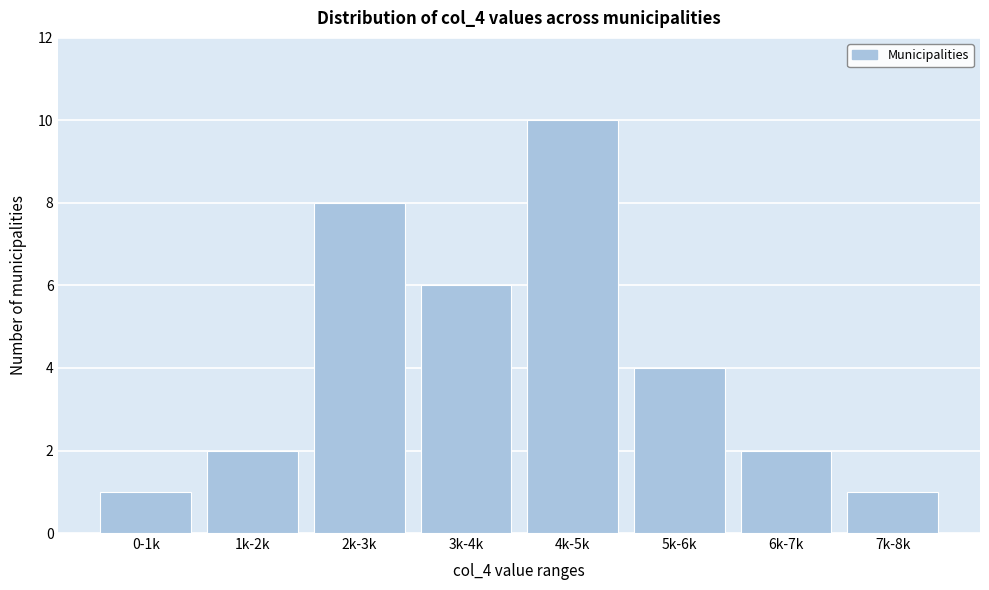

Reading left to right, transcribe all the data shown in this chart.

0-1k=1	1k-2k=2	2k-3k=8	3k-4k=6	4k-5k=10	5k-6k=4	6k-7k=2	7k-8k=1